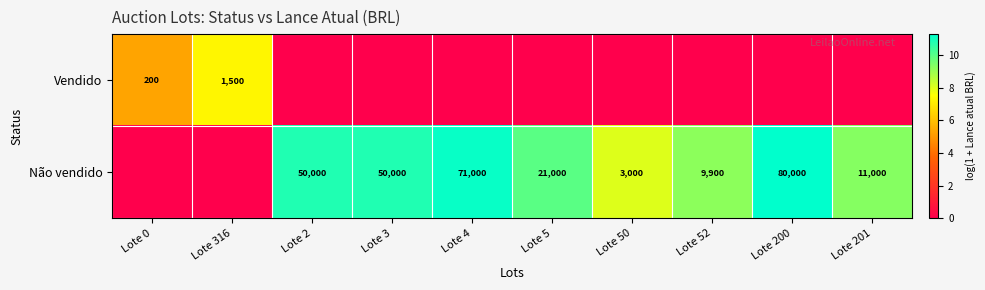

The Vendido series shows 200 at Lote 0. True or false?

True